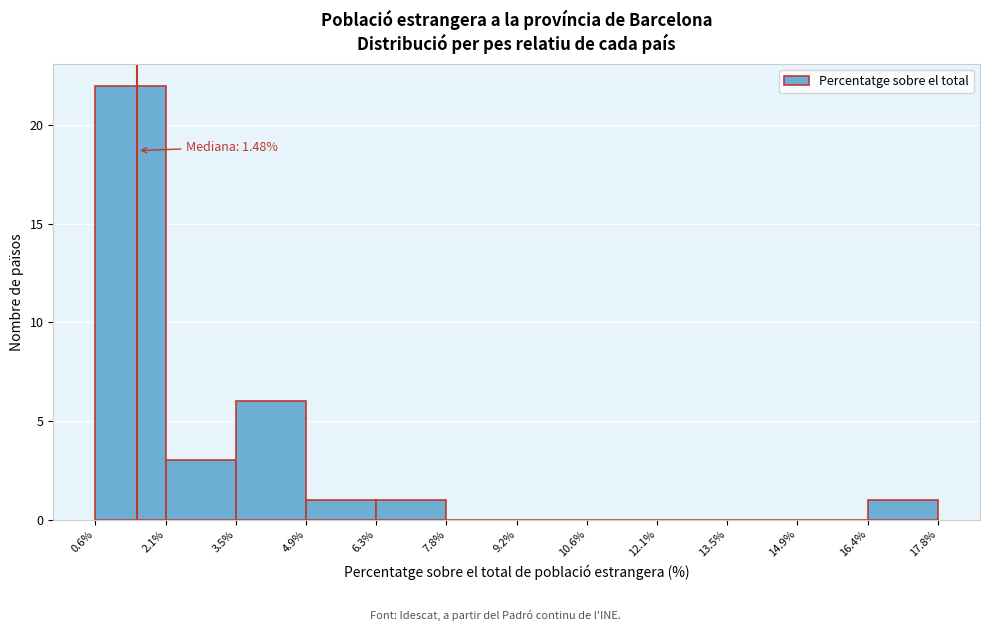

Over which range of the x-axis is the bar tallest?

0.6% to 2.1%